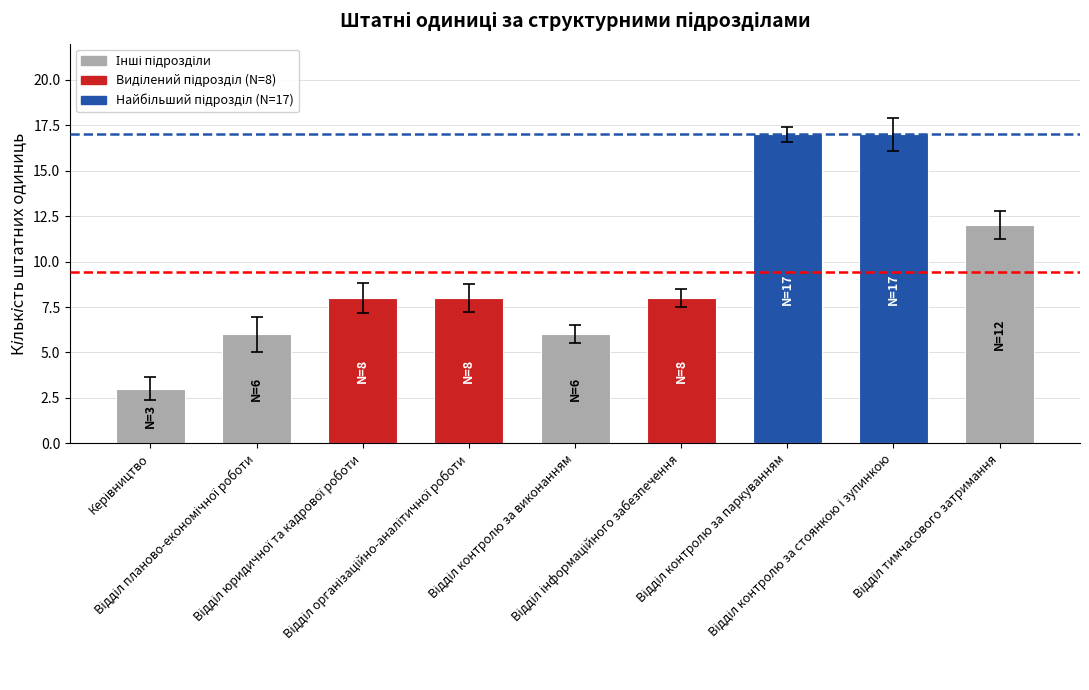

How many data points does each series have?

9